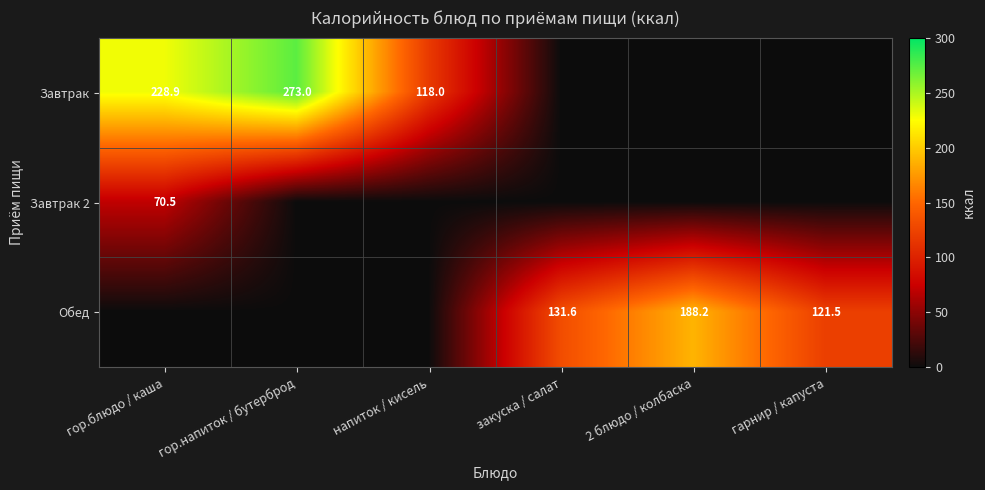

The Завтрак series shows 273.0 at гор.напиток / бутерброд. True or false?

True